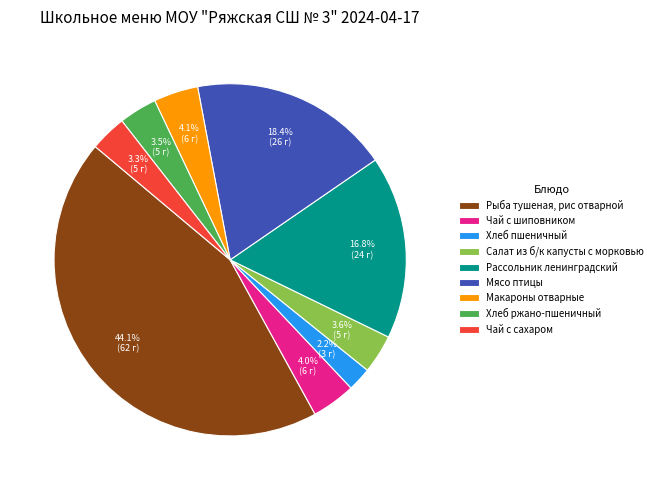

How many segments does this pie chart have?

9